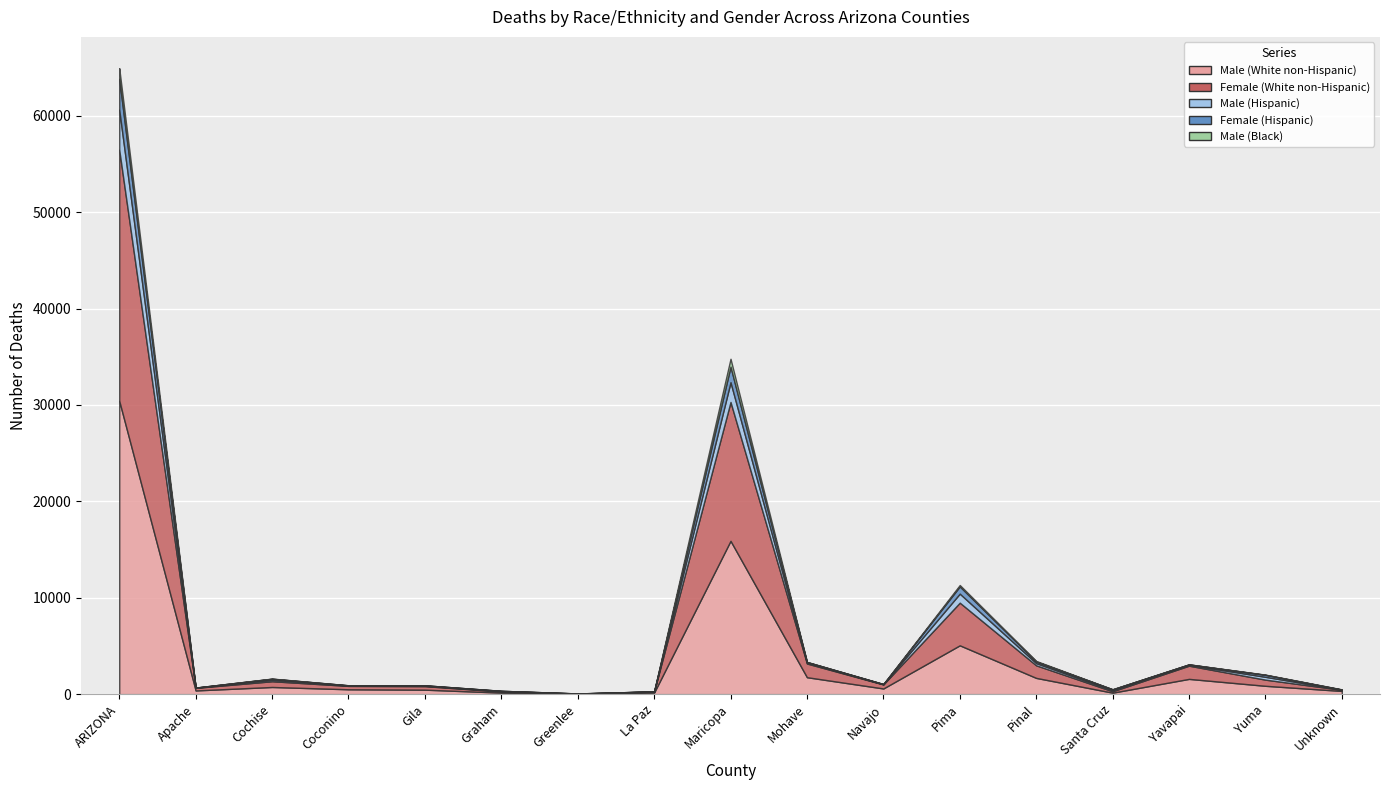

At which category is the sum across all series the highest?

ARIZONA